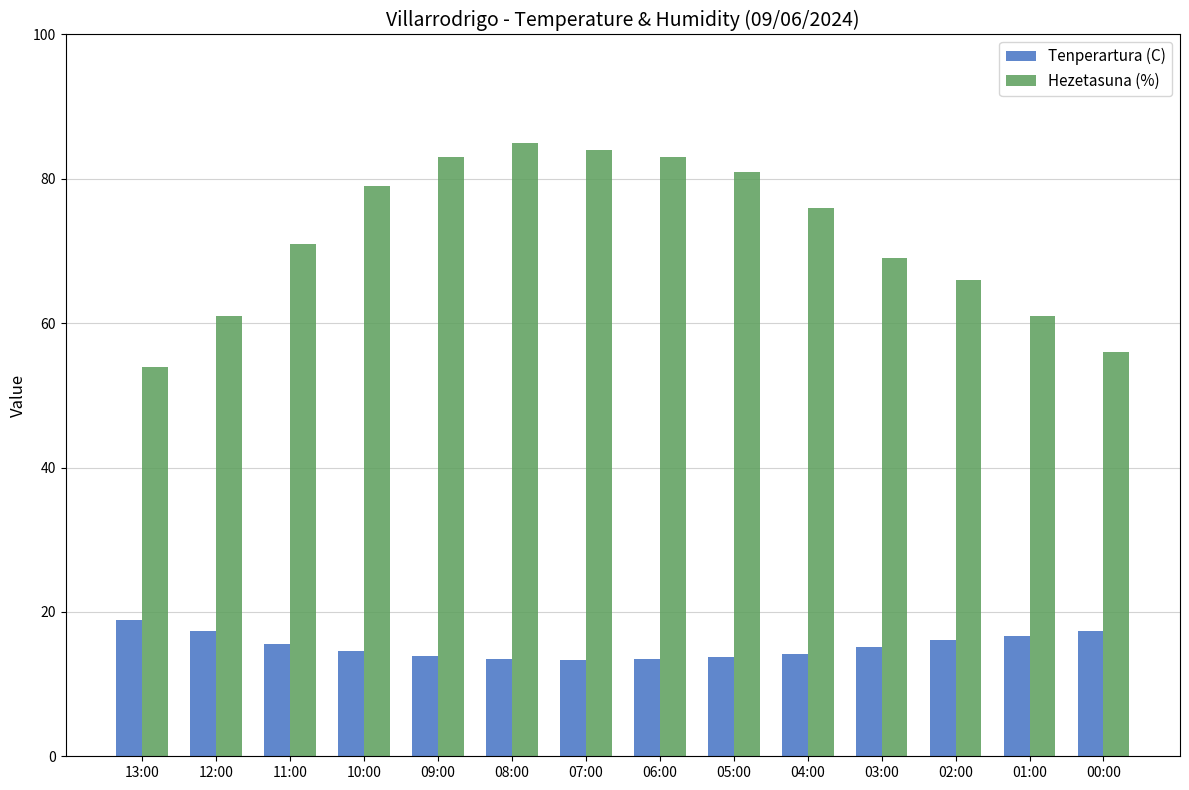

Where does the Tenperartura (C) series first go above 15?

13:00